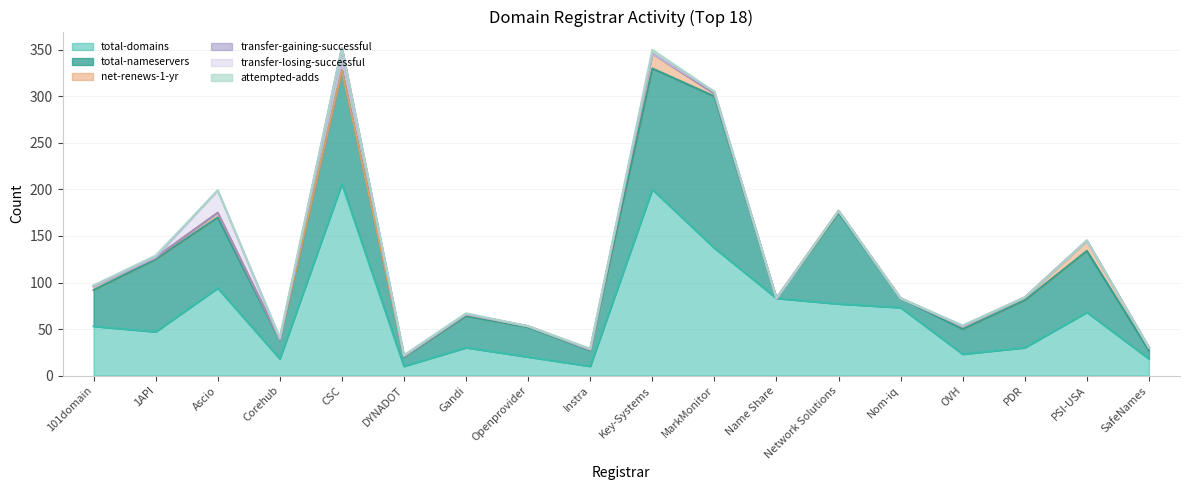

What is the greatest value displayed?

206